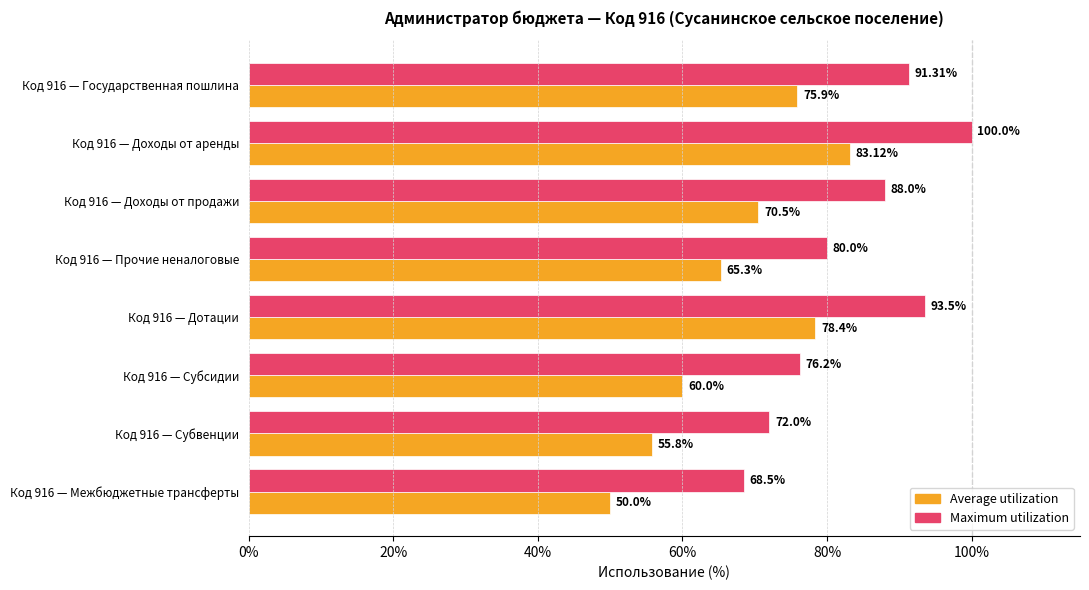

At how many categories does at least one series exceed 61?

8